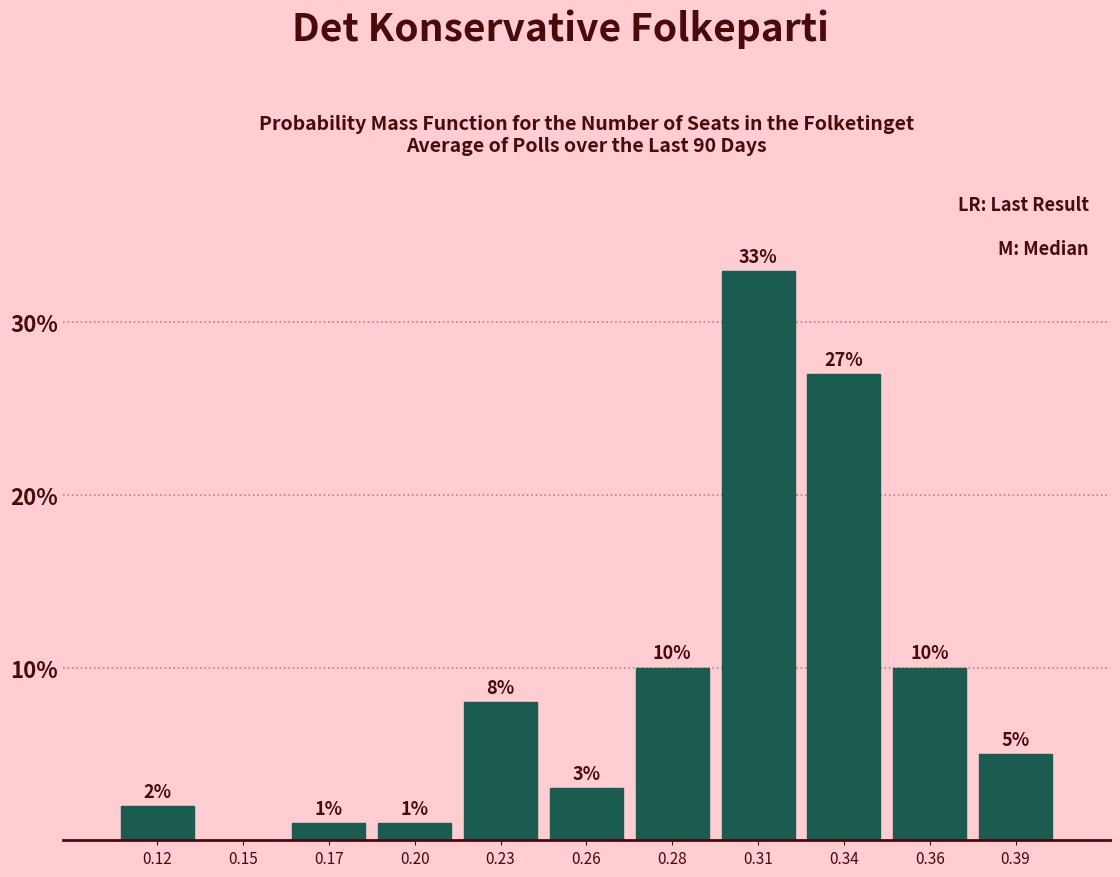

Reading left to right, list all the values displayed in this chart.

0.12=2	0.15=0	0.17=1	0.20=1	0.23=8	0.26=3	0.28=10	0.31=33	0.34=27	0.36=10	0.39=5